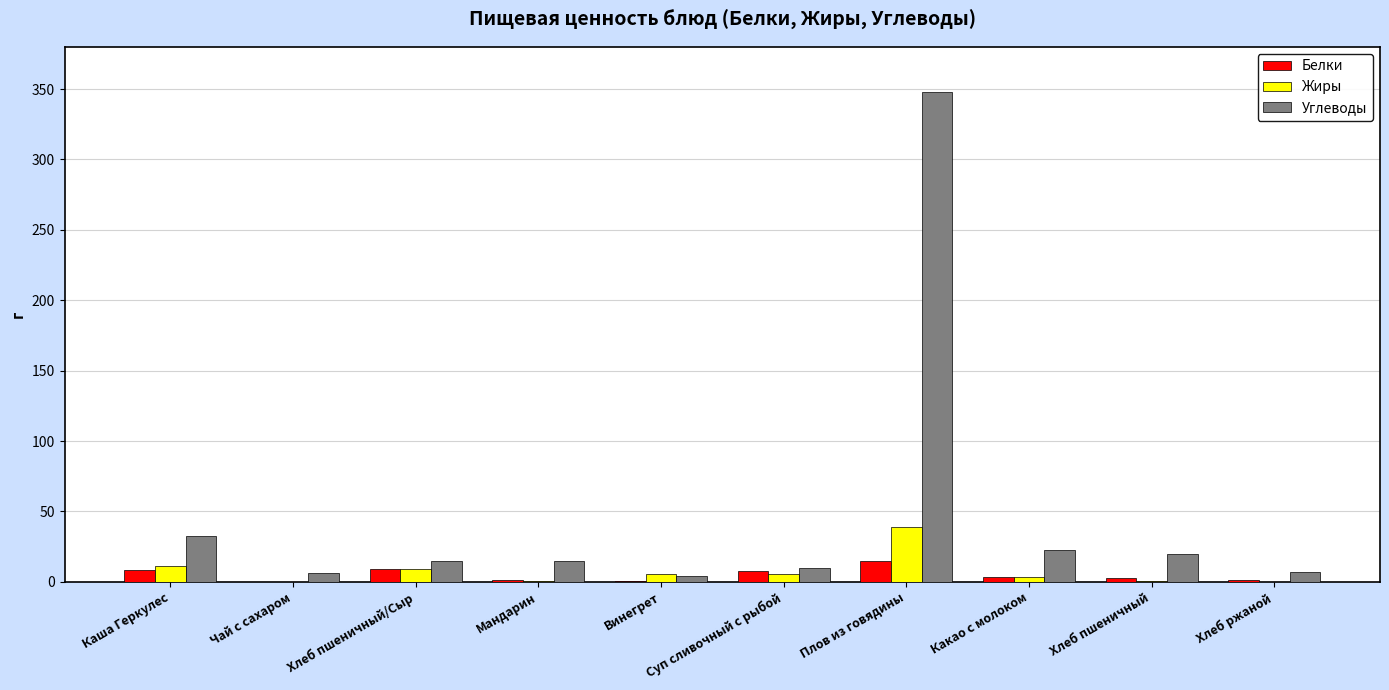

Is it true that Жиры equals 5.4 at Винегрет?

True